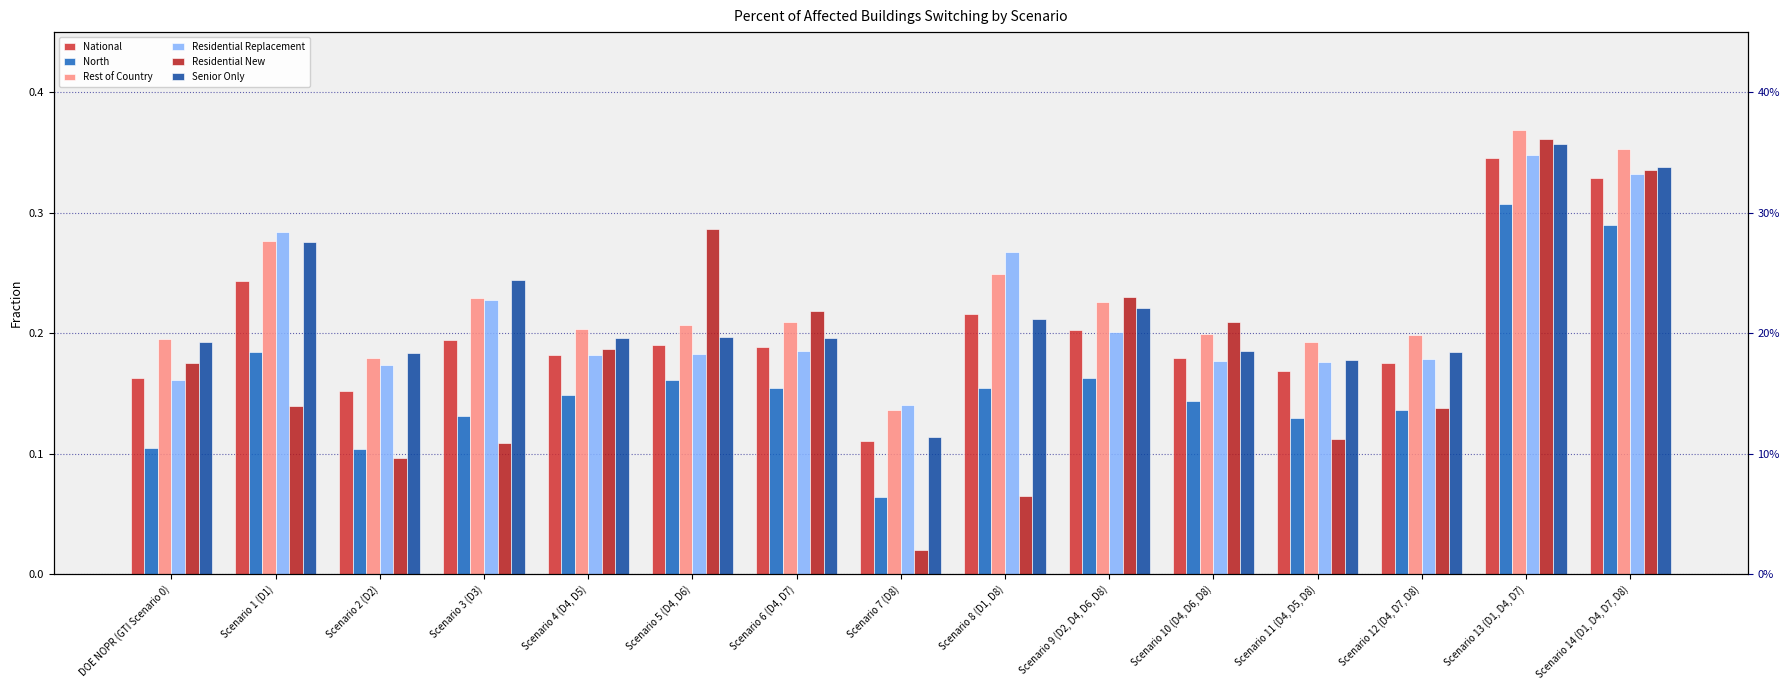

Is it true that Residential Replacement equals 0.1 at Scenario 6 (D4, D7)?

False